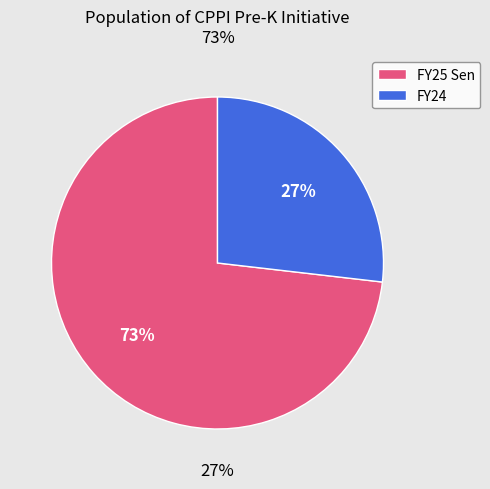

What is the smallest slice in the pie chart?

FY24